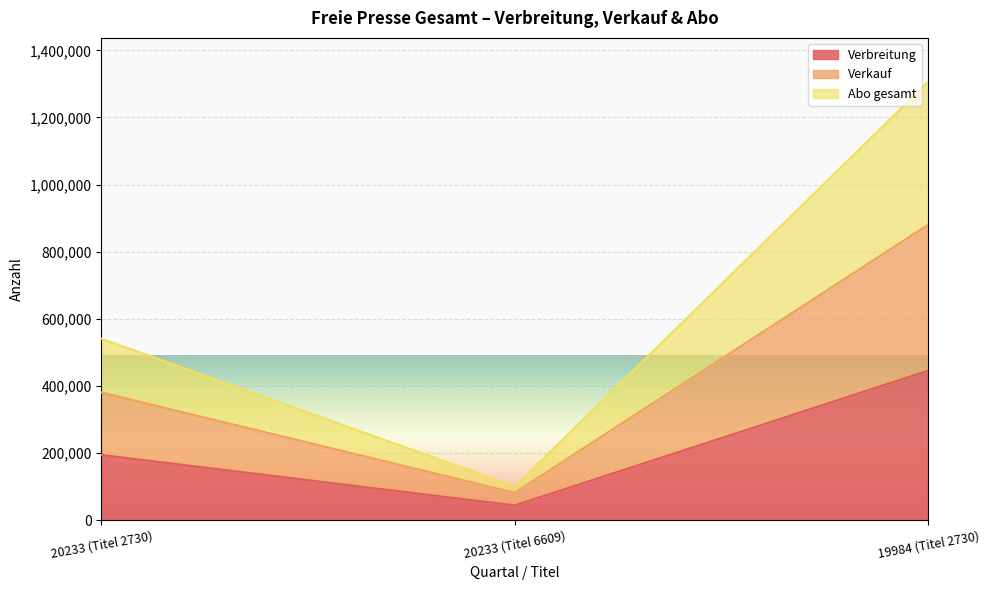

At which label does Abo gesamt (line) reach its minimum?

20233 (Titel 6609)